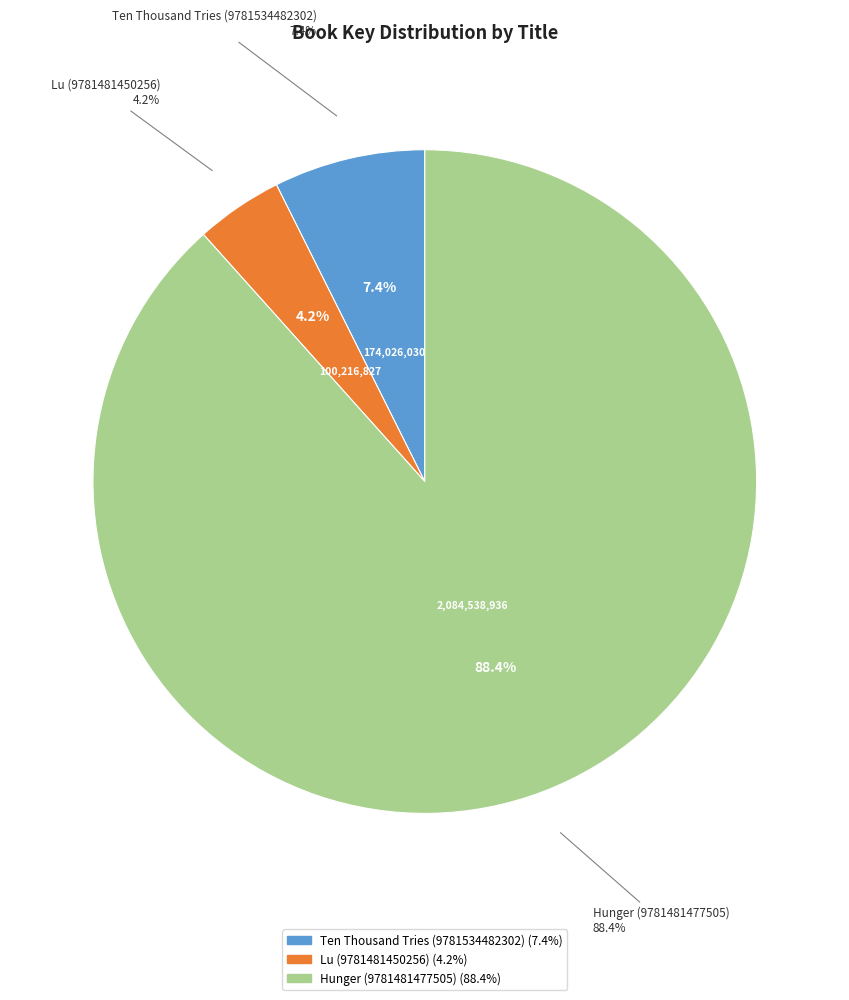

How many segments does this pie chart have?

3